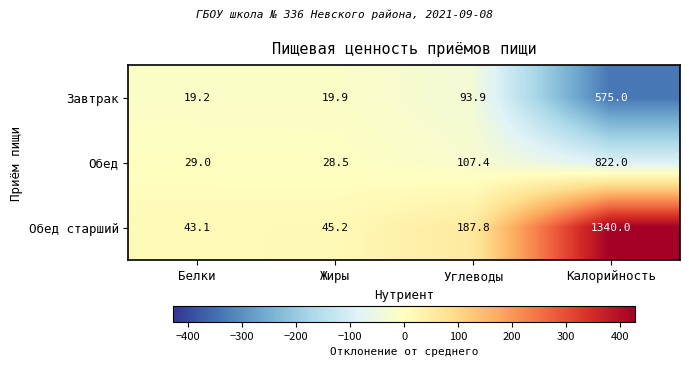

Reading left to right, transcribe all the data shown in this chart.

Завтрак: 19.2	19.9	93.9	575.0
Обед: 29.0	28.5	107.4	822.0
Обед старший: 43.1	45.2	187.8	1340.0